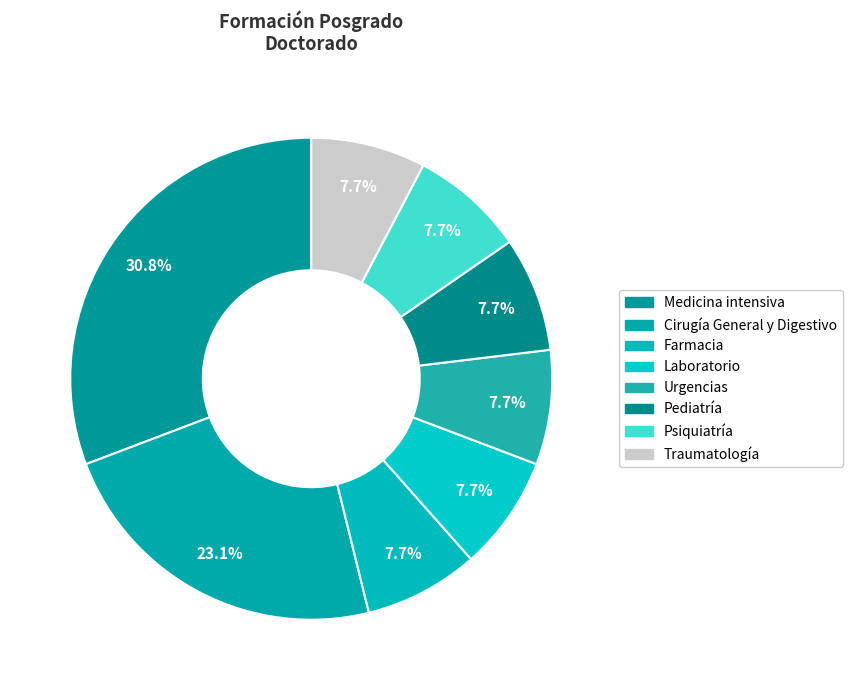

How much of the chart is everything except Urgencias?

92.3%